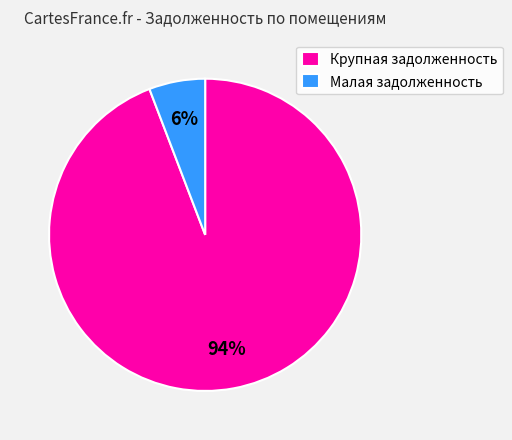

What is the smallest slice in the pie chart?

Малая задолженность